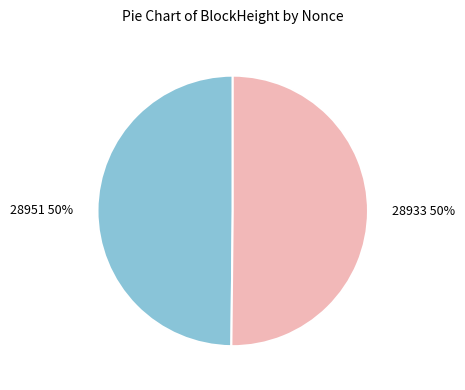

How many slices are in this pie chart?

2